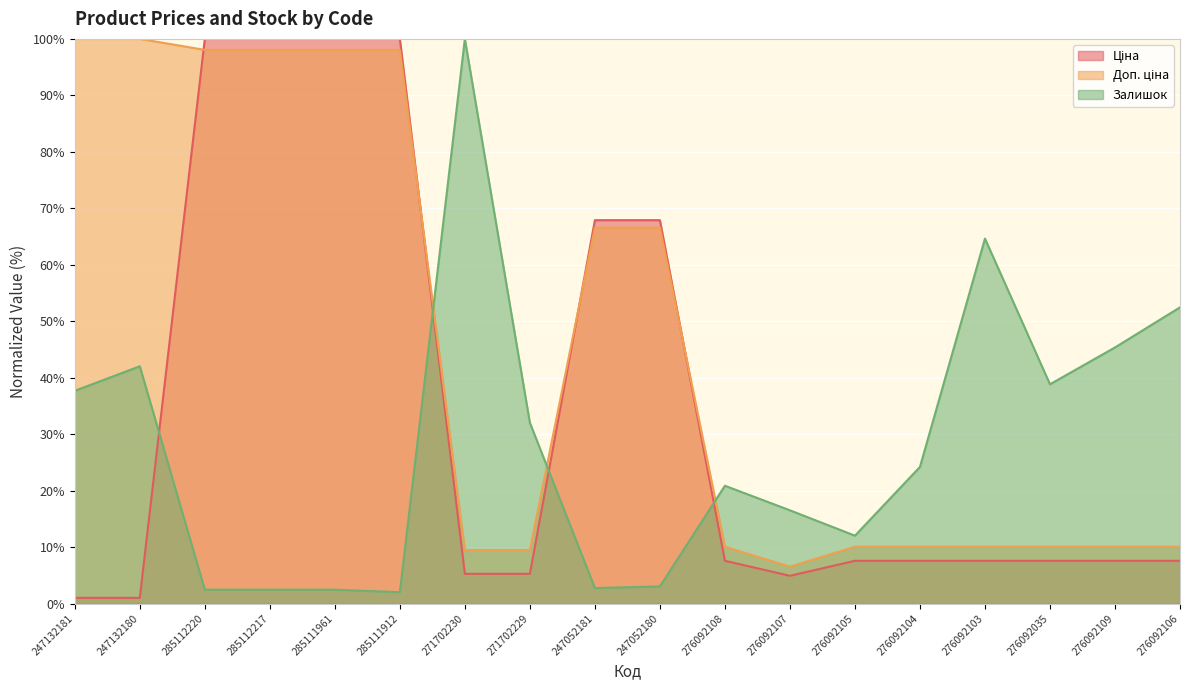

What is the sum of the Залишок values at 271702229 and 276092103?

96.7